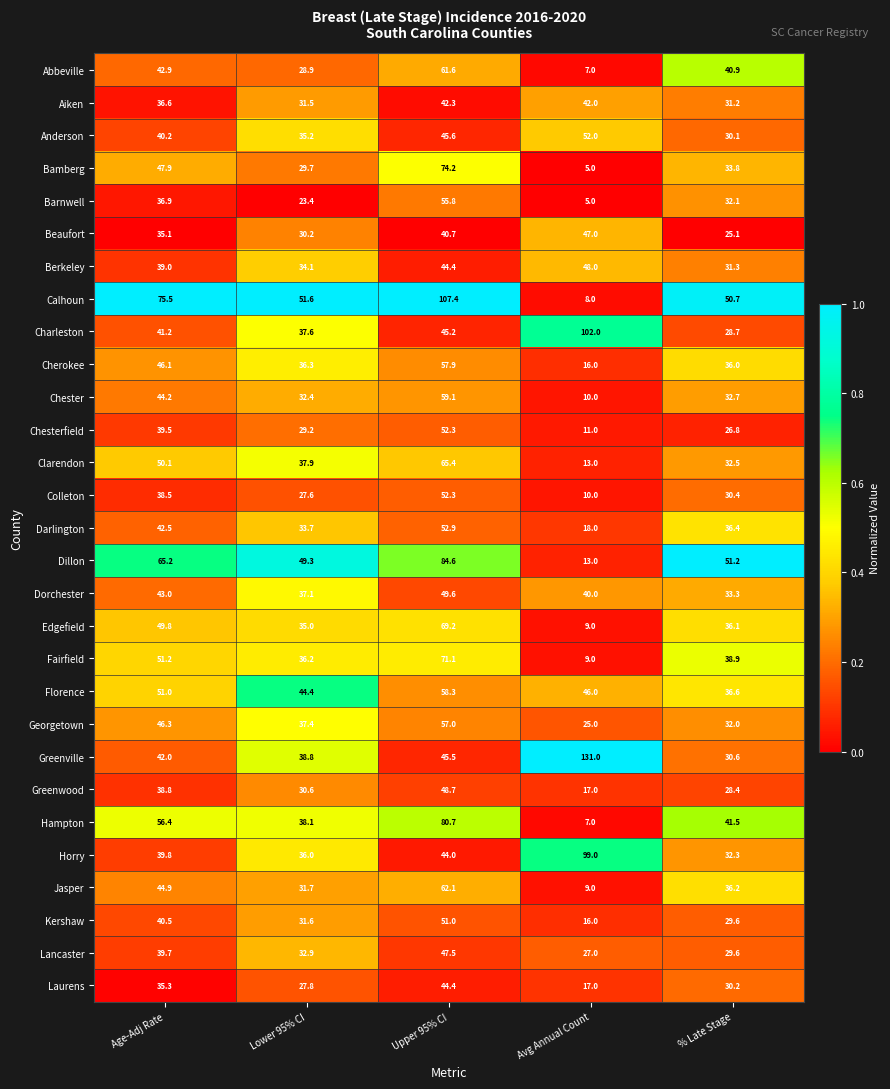

At Age-Adj Rate, list the series in order from smallest to largest.

Beaufort, Laurens, Aiken, Barnwell, Colleton, Greenwood, Berkeley, Chesterfield, Lancaster, Horry, Anderson, Kershaw, Charleston, Greenville, Darlington, Abbeville, Dorchester, Chester, Jasper, Cherokee, Georgetown, Bamberg, Edgefield, Clarendon, Florence, Fairfield, Hampton, Dillon, Calhoun